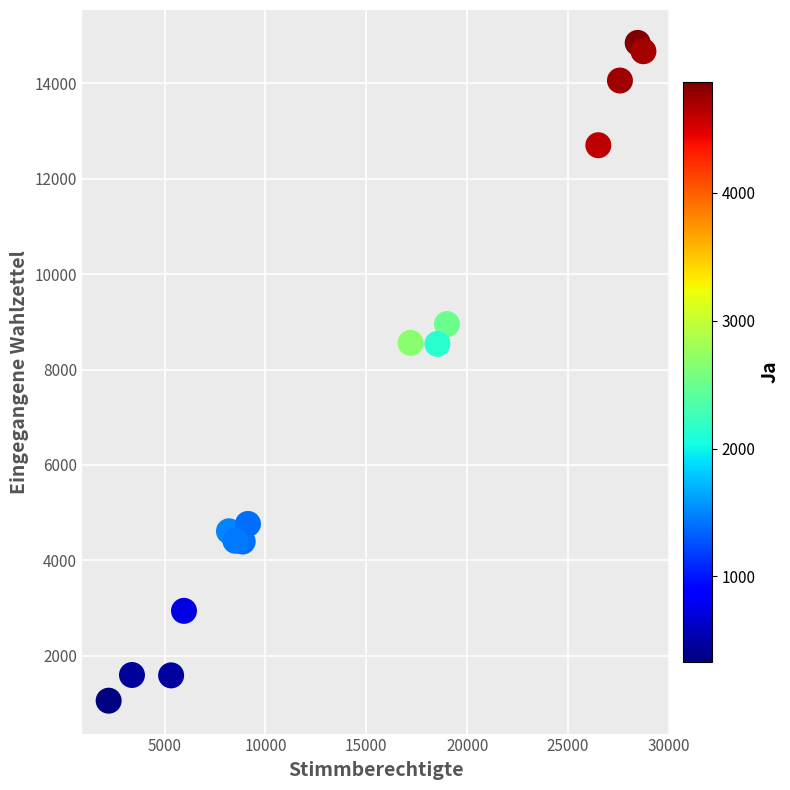

What is the range of Y values (max minus min)?

13794